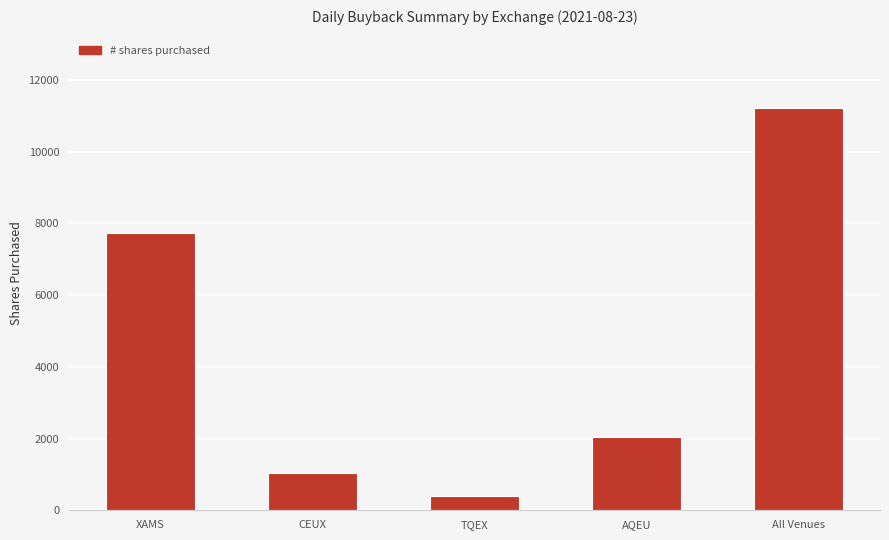

Which has a higher value, TQEX or CEUX?

CEUX